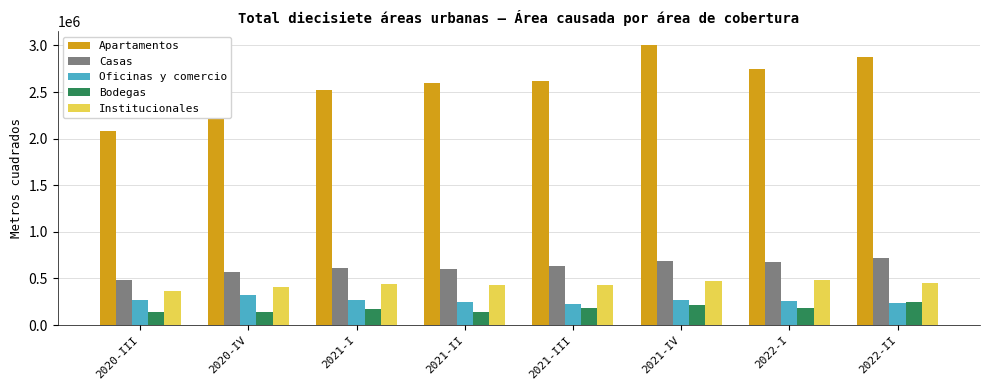

What is the sum of the Institucionales values at 2021-I and 2020-IV?

848453.0